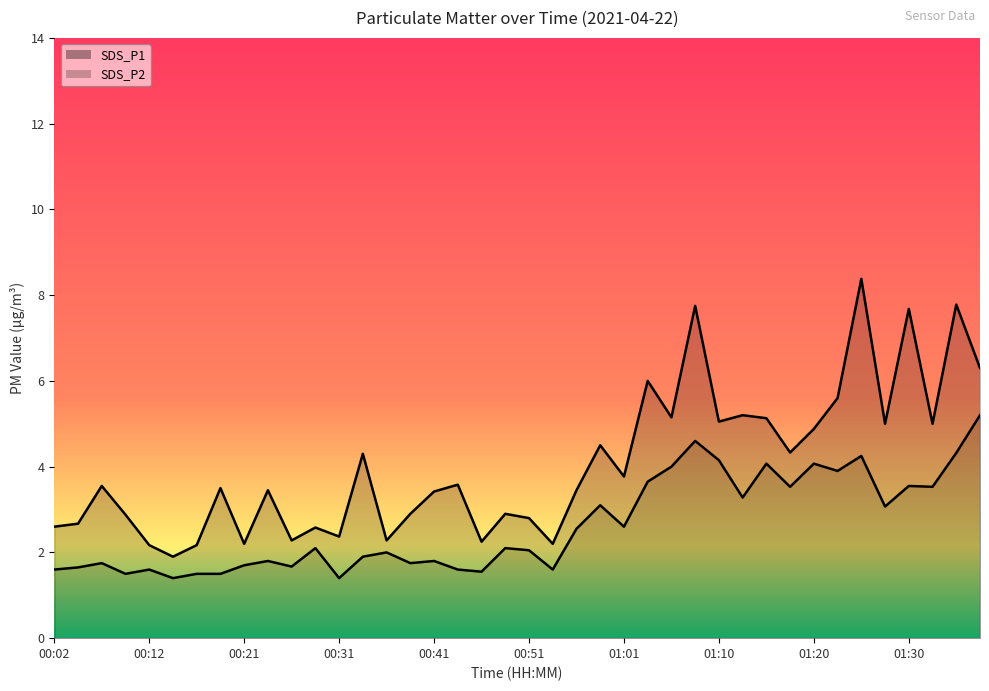

What is the approximate value of SDS_P2 at 00:14?

1.4